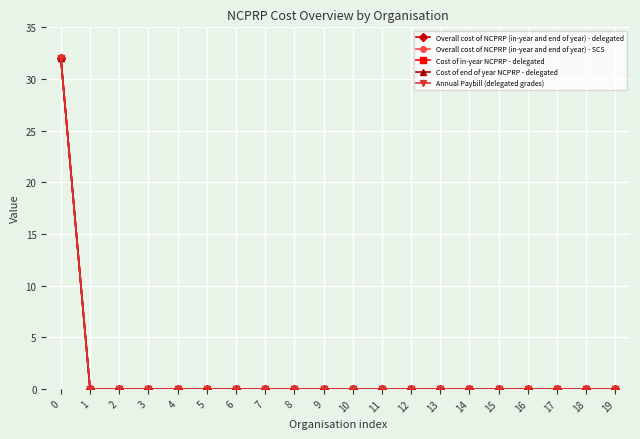

What is the sum of all Cost of in-year NCPRP - delegated values?

32